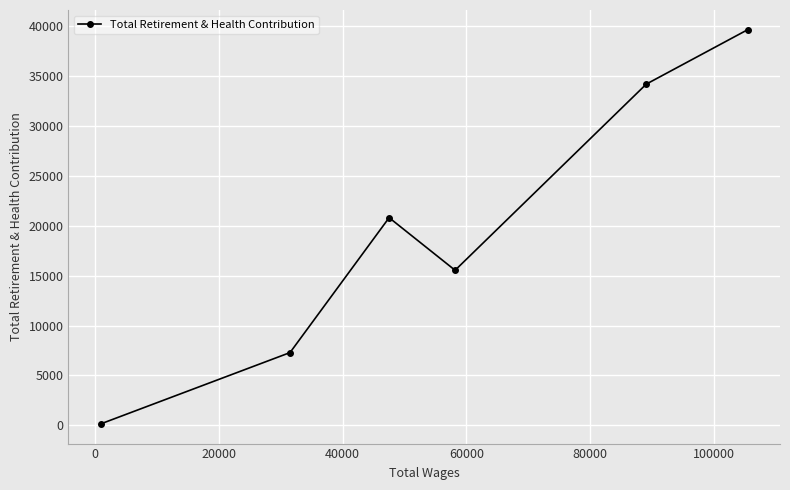

What is the sum of all values?

117631